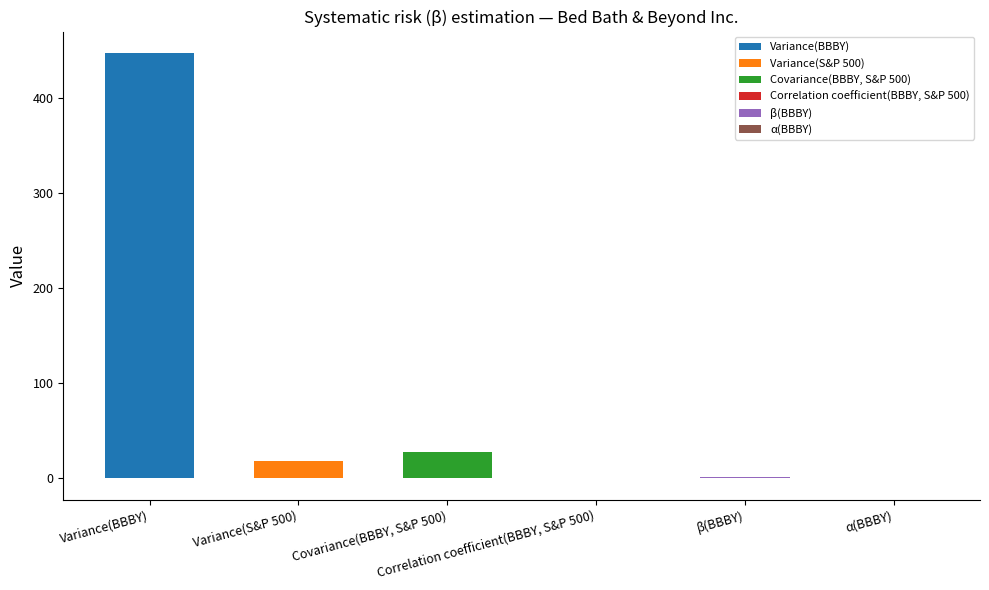

True or false: the data shows 1.5 at β(BBBY).

True